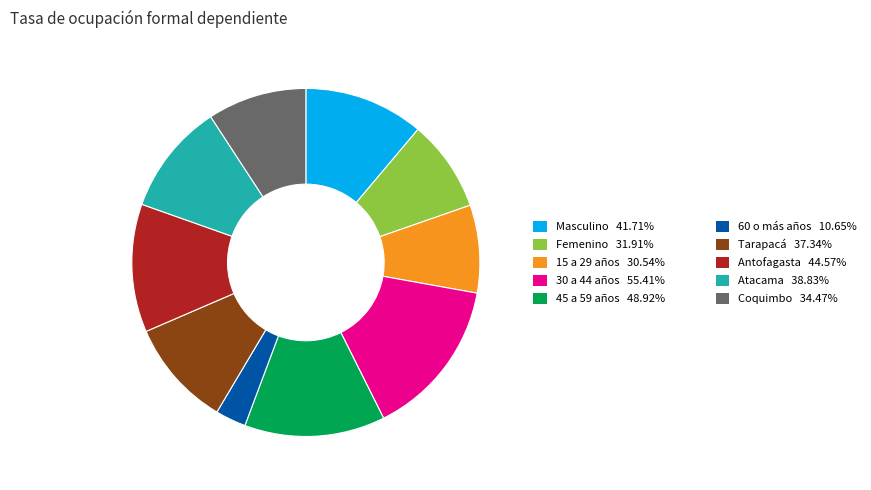

Is there a majority slice in this chart?

No